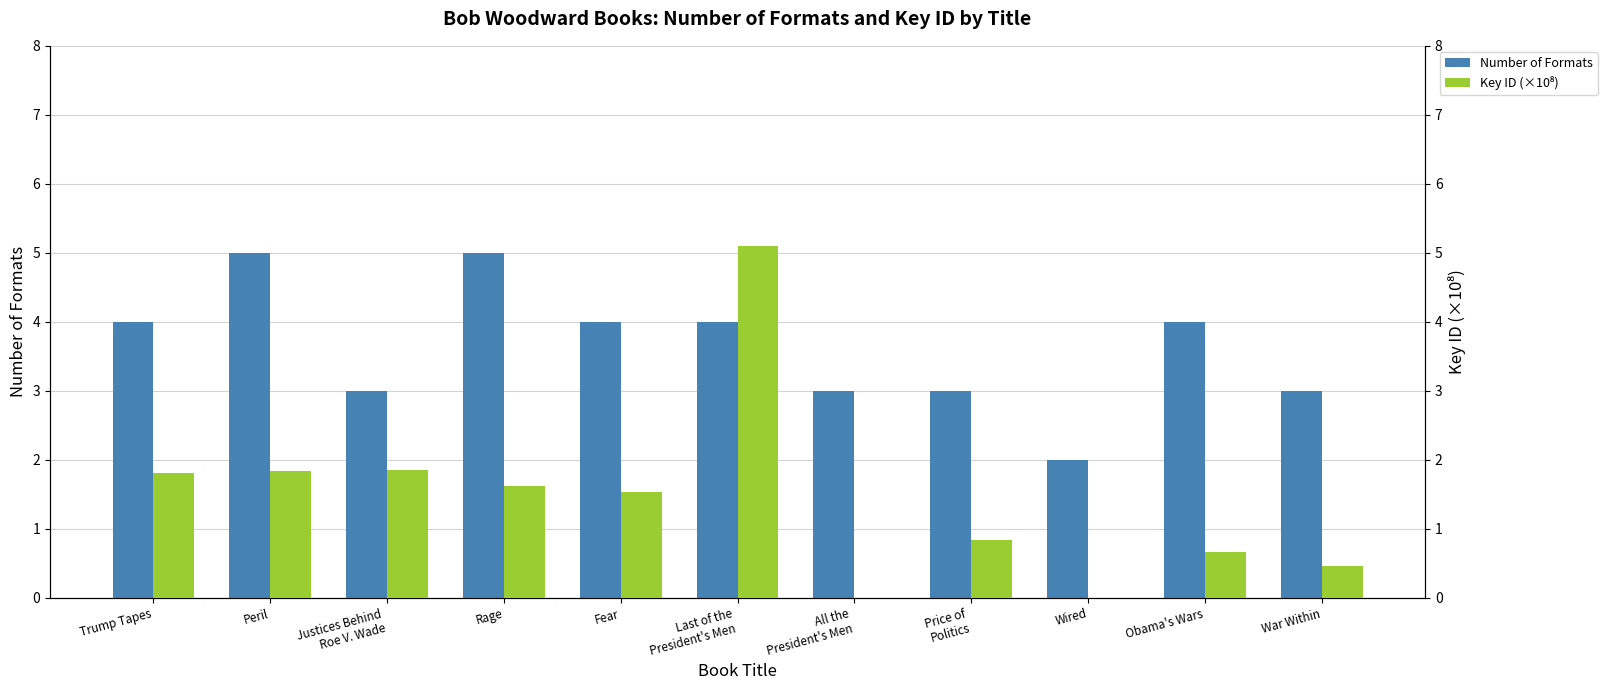

Rank the series by their maximum value, from lowest to highest.

Number of Formats, Key ID (×10⁸)